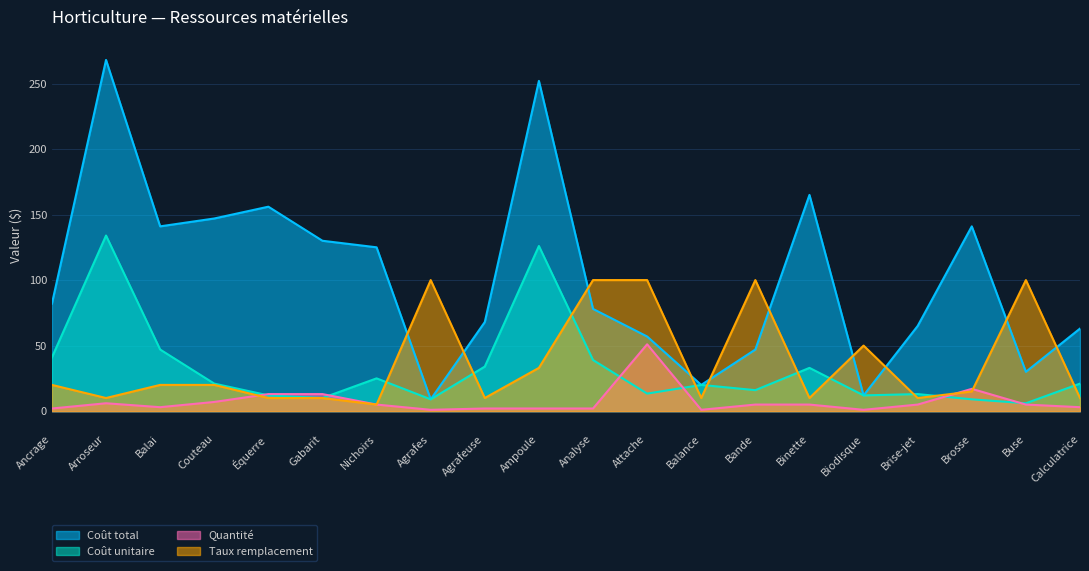

How many lines are shown in the chart?

4